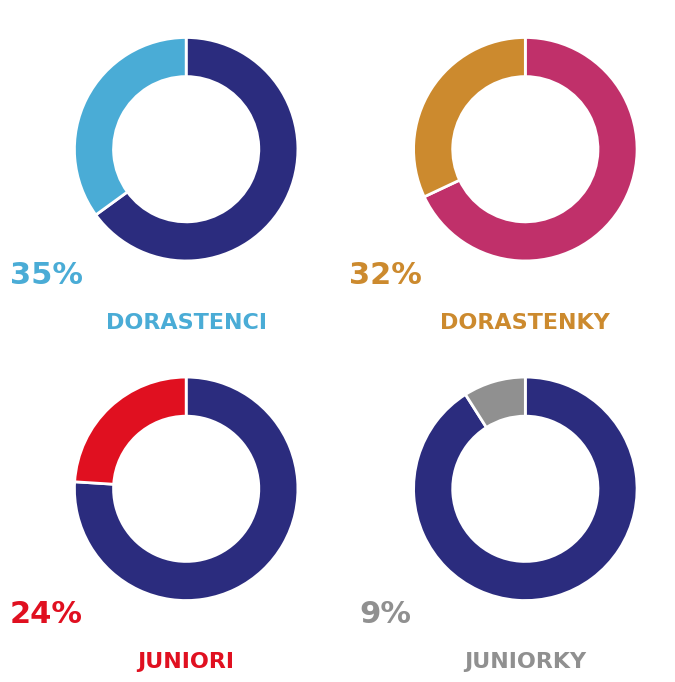

Rank the categories by value from lowest to highest.

800 m - Juniorky, 800 m - Juniori, 800 m - Dorastenky, 800 m - Dorastenci